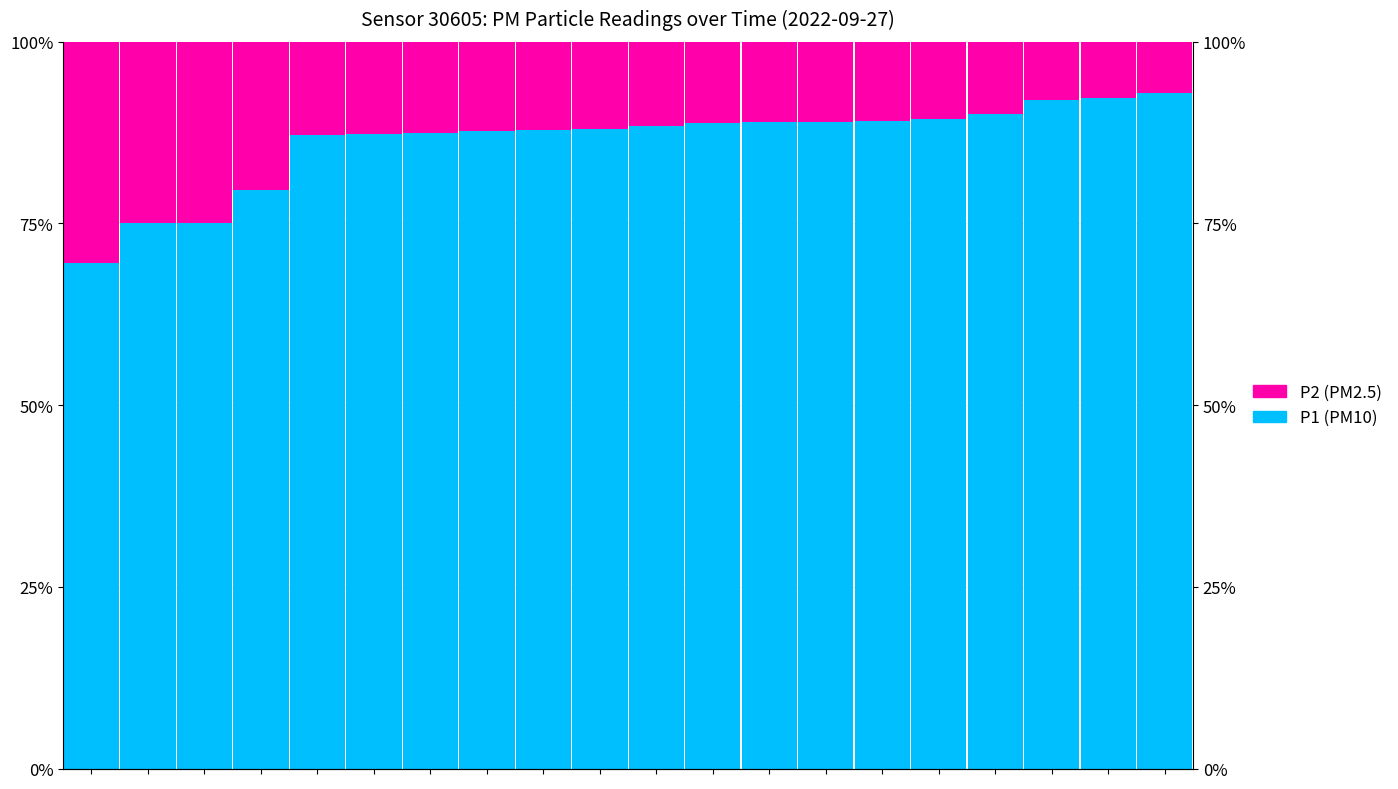

What is the spread (max minus min) of values at 15?

78.6